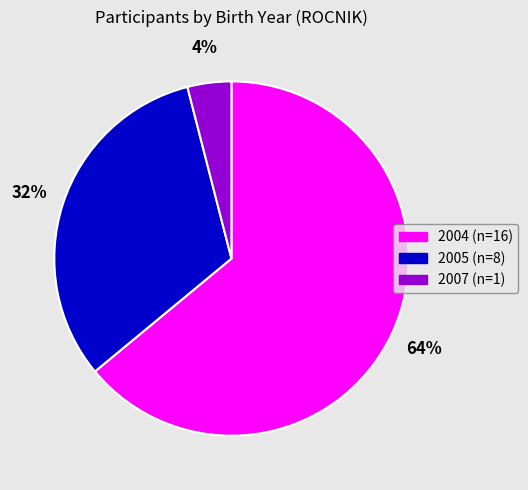

Do 2005 and 2004 together represent more than half of the pie?

Yes